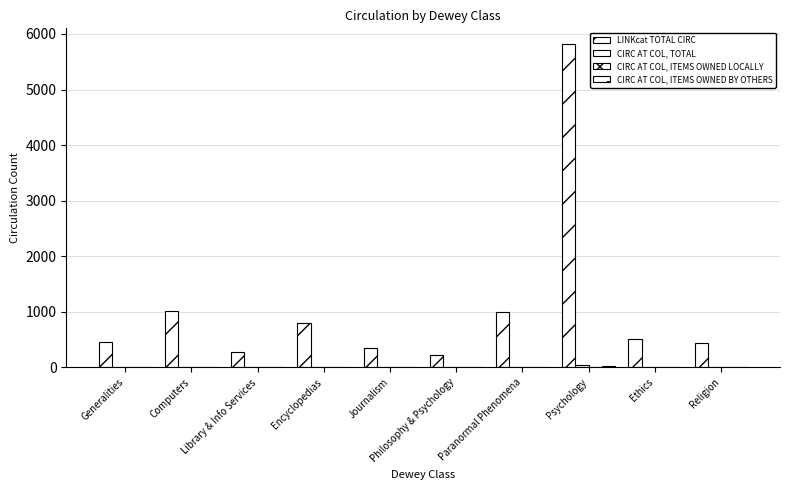

Which series has the widest spread of values?

LINKcat TOTAL CIRC